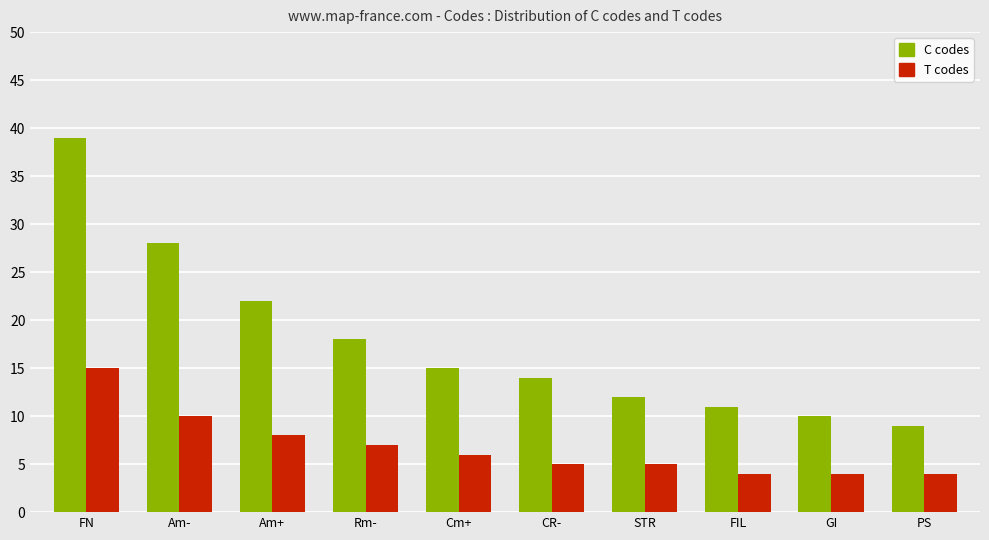

Reading right to left, transcribe all the data shown in this chart.

C codes: 9	10	11	12	14	15	18	22	28	39
T codes: 4	4	4	5	5	6	7	8	10	15